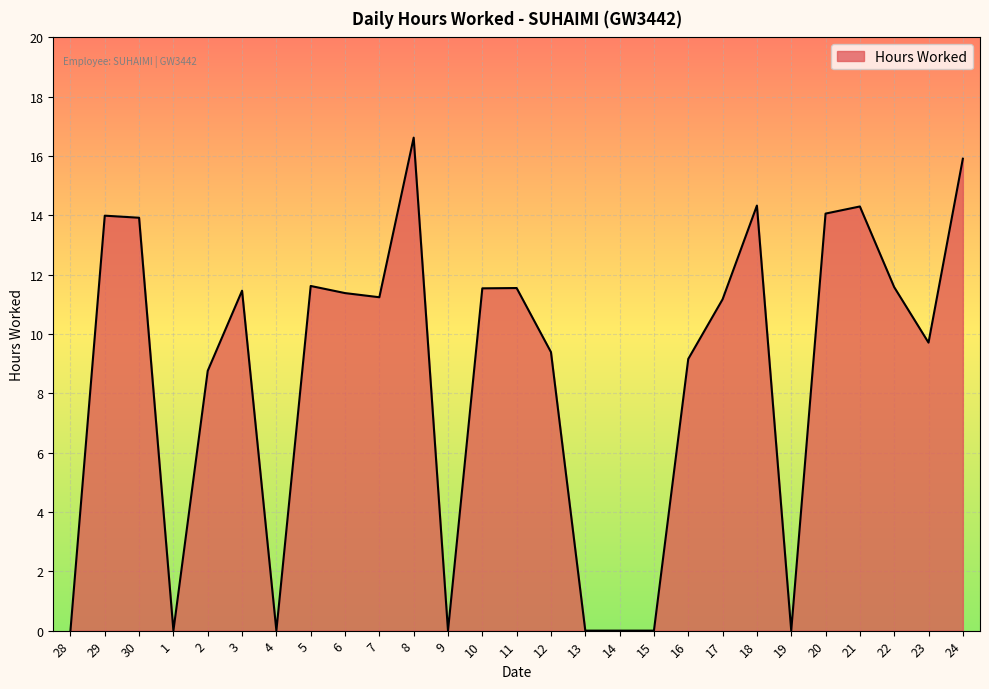

What position from the right is 13?

12